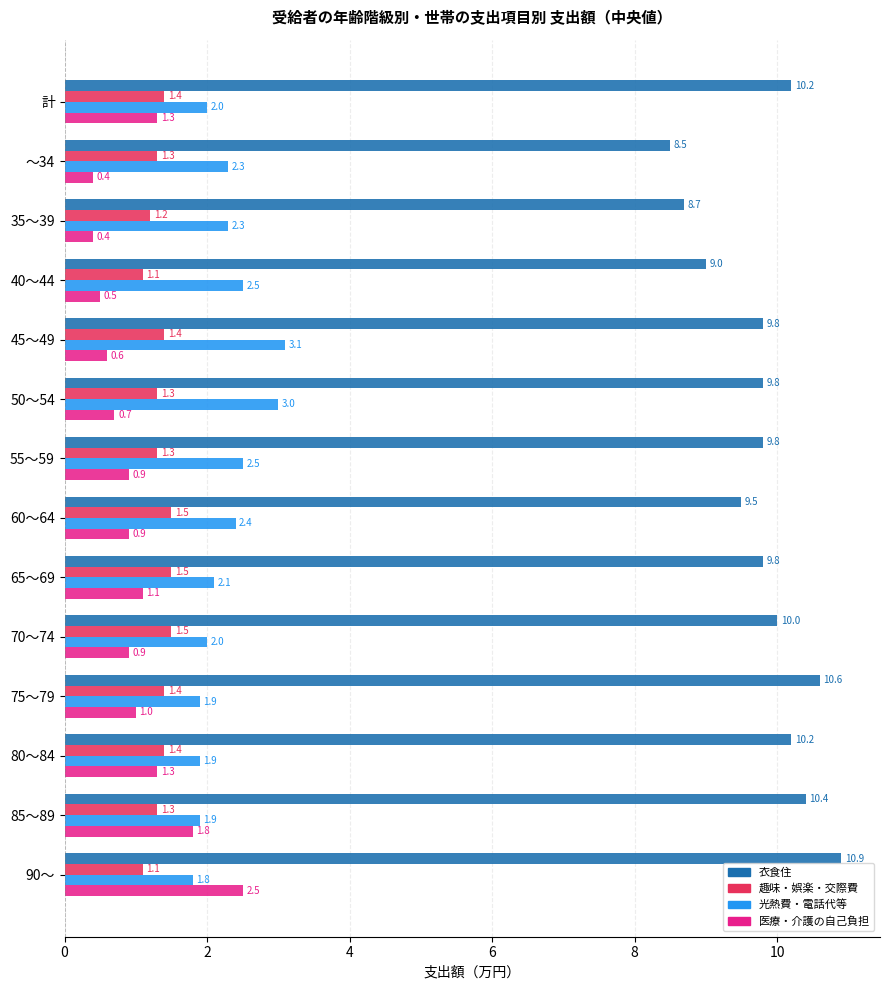

What is the lowest value of the 衣食住 series?

8.5